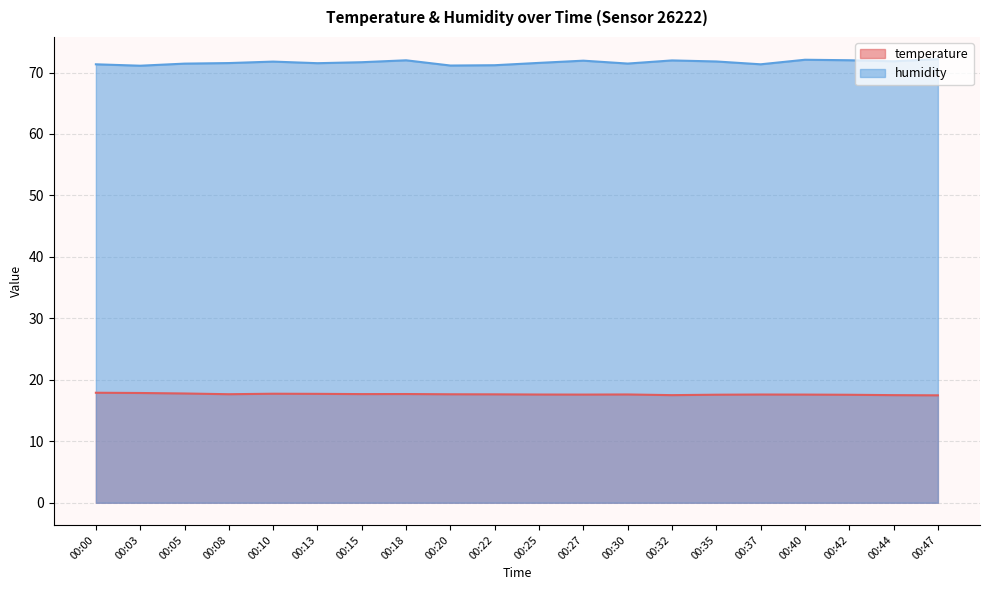

Does the chart display data point markers on the line(s)?

No